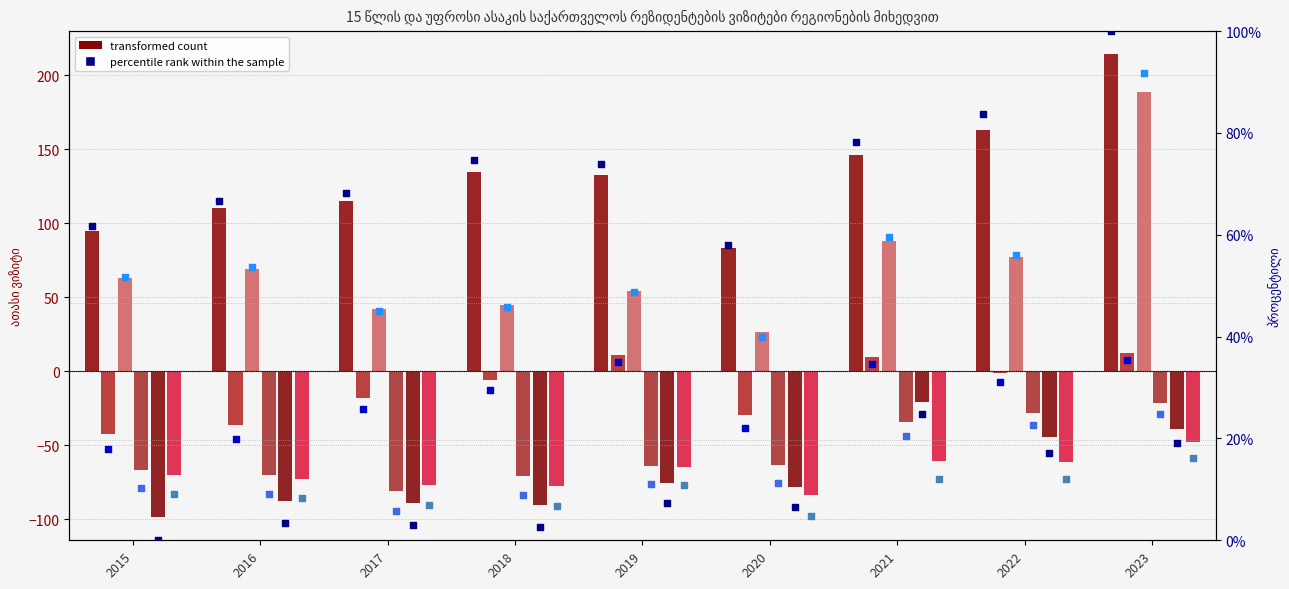

Between 2016 and 2017, which is larger?

2017